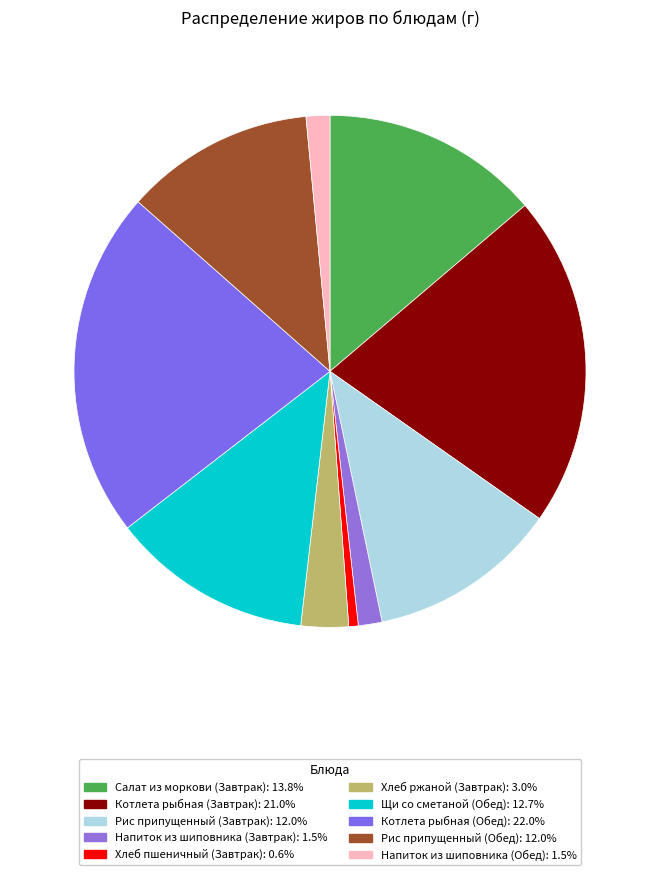

What is the total percentage of Хлеб ржаной (Завтрак) and Хлеб пшеничный (Завтрак)?

3.6%